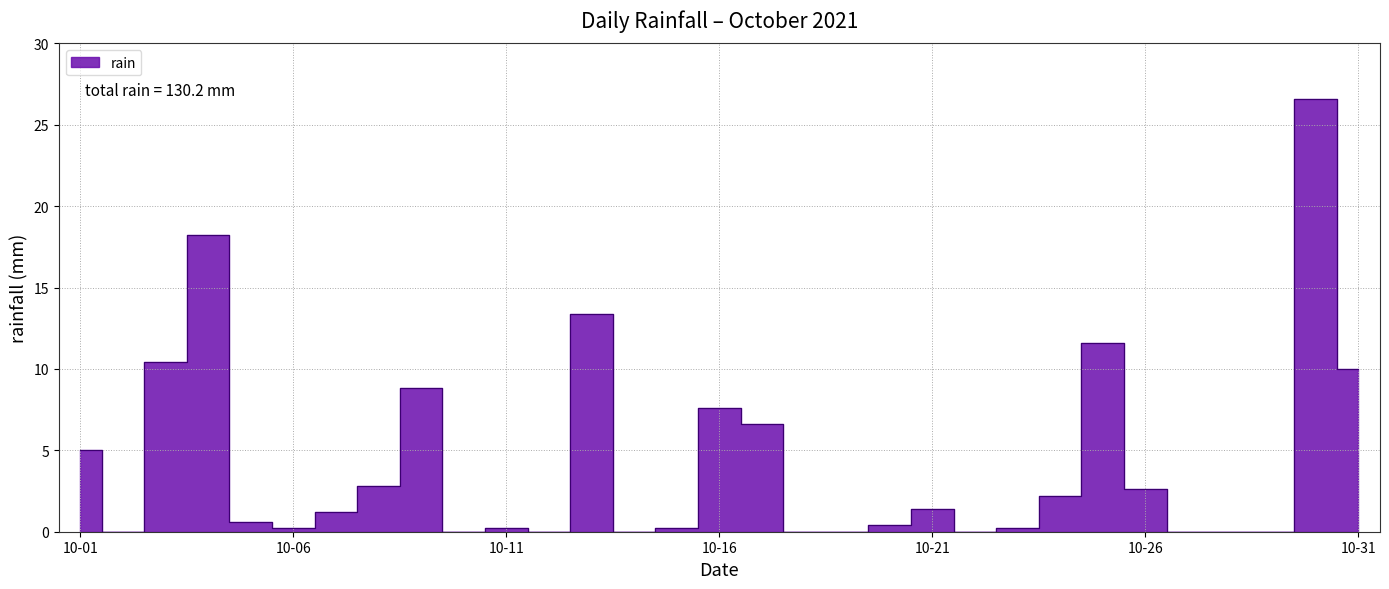

Does the chart have visible grid lines?

Yes